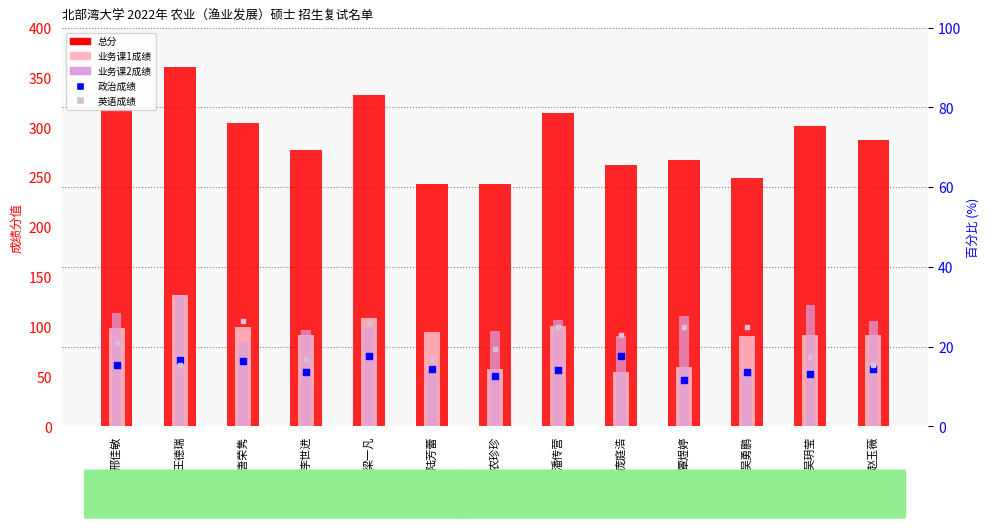

Which series contains the highest Y value?

总分